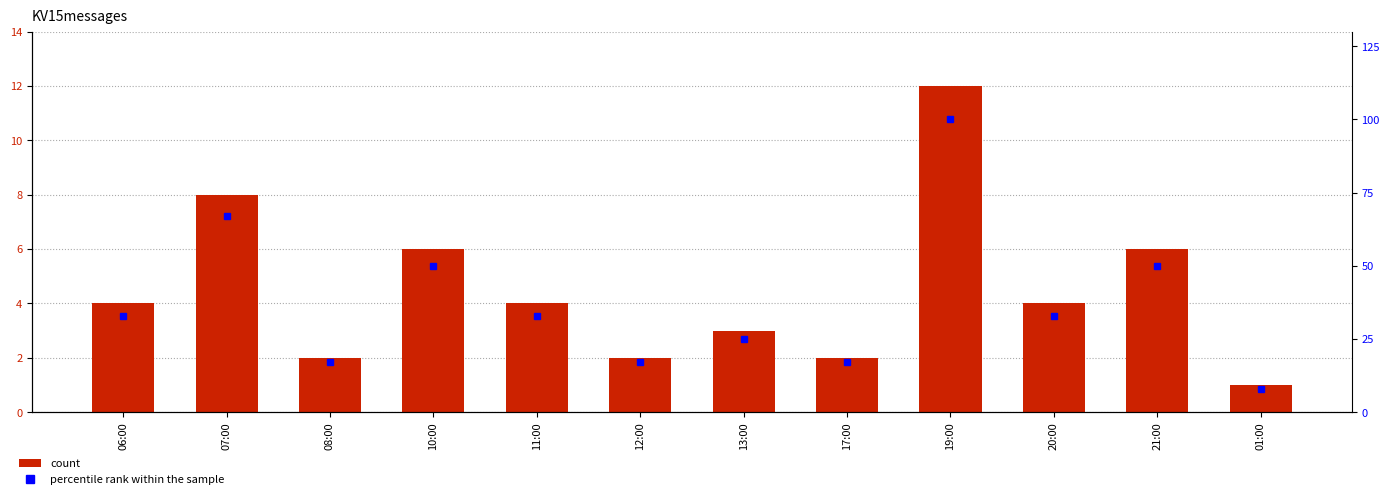

Rank the series at 12:00 from highest to lowest value.

percentile rank within the sample, count